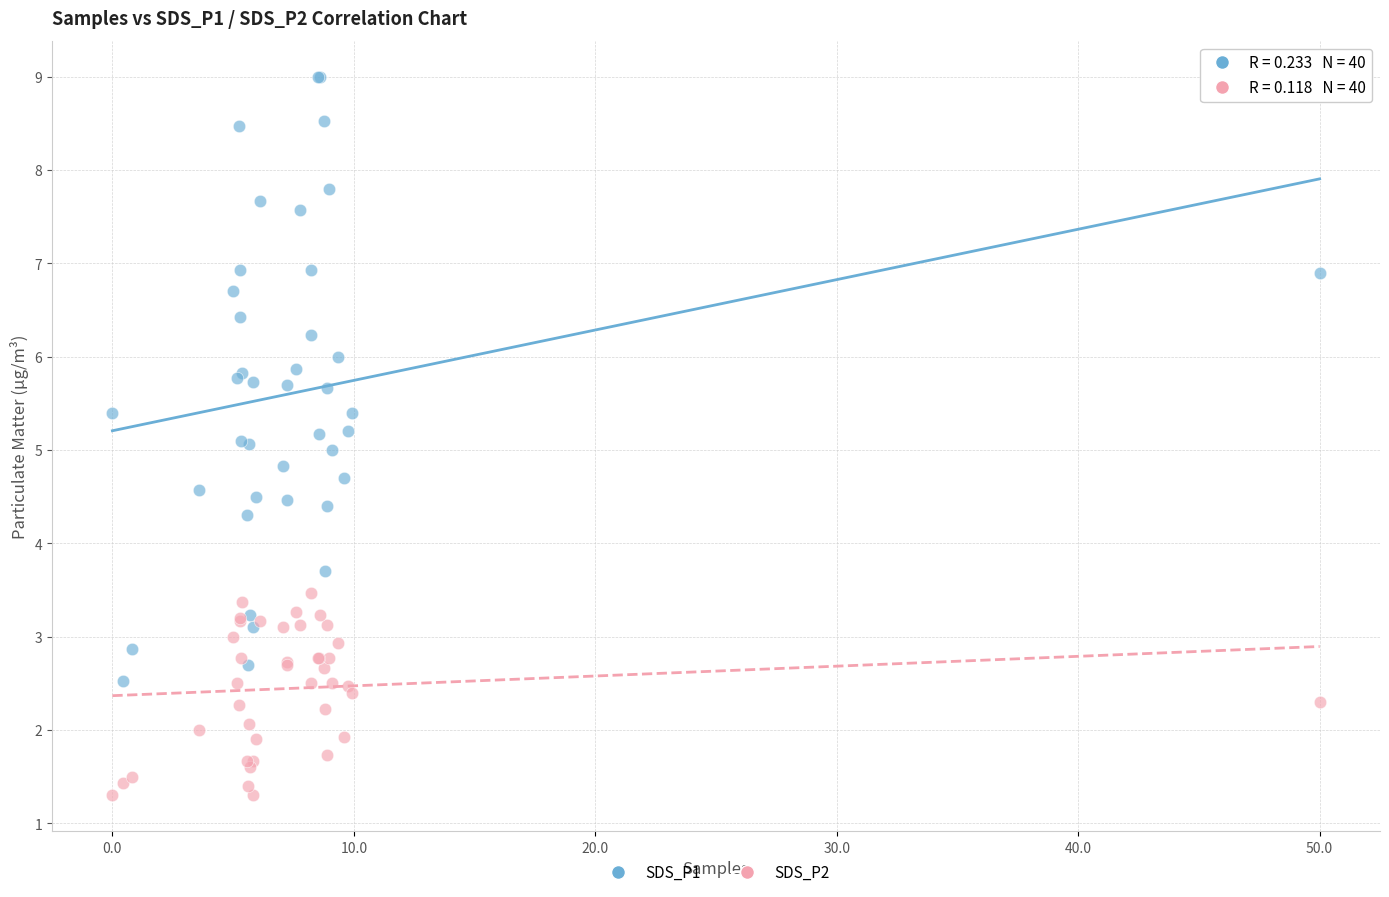

Which series reaches the minimum Y coordinate?

SDS_P2